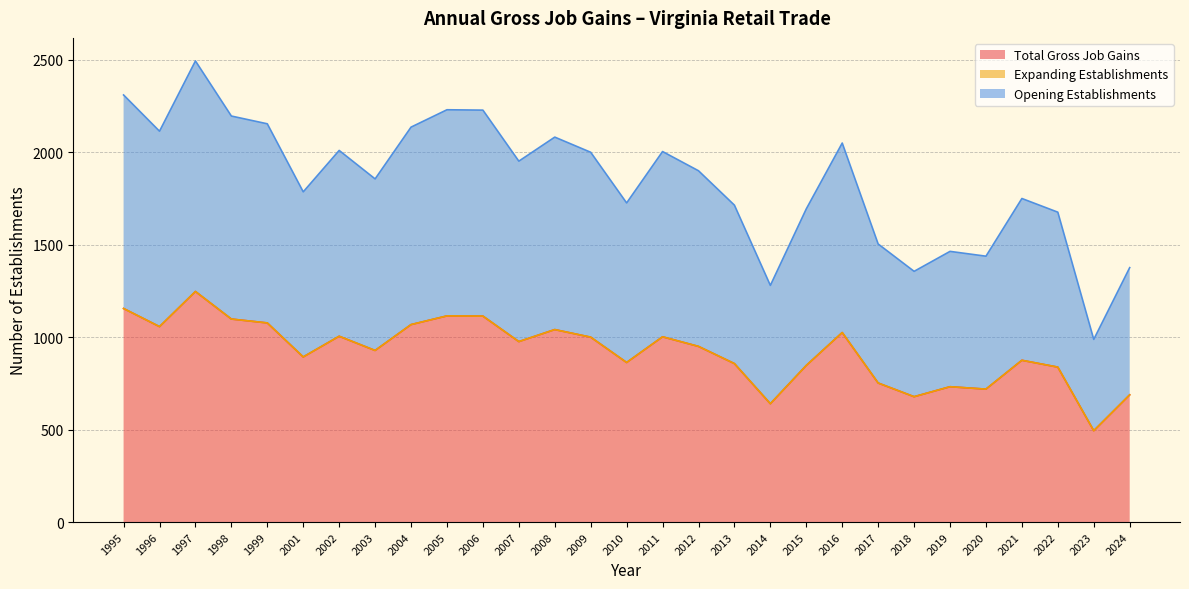

Does the chart have visible grid lines?

Yes